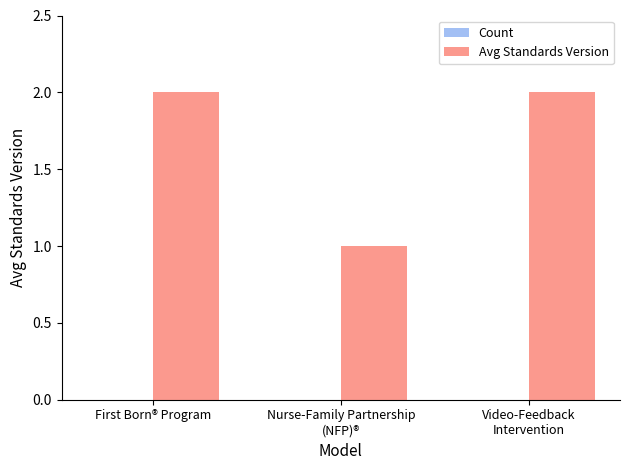

Between Nurse-Family Partnership
(NFP)® and First Born® Program, which is larger?

First Born® Program